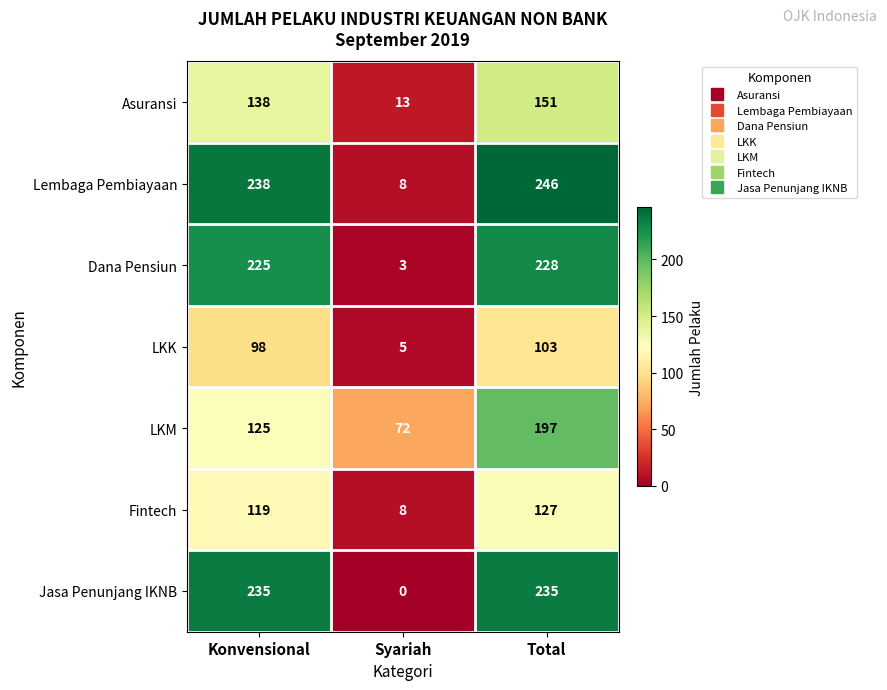

Reading left to right, extract all data points from this chart.

Asuransi: 138	13	151
Lembaga Pembiayaan: 238	8	246
Dana Pensiun: 225	3	228
LKK: 98	5	103
LKM: 125	72	197
Fintech: 119	8	127
Jasa Penunjang IKNB: 235	0	235